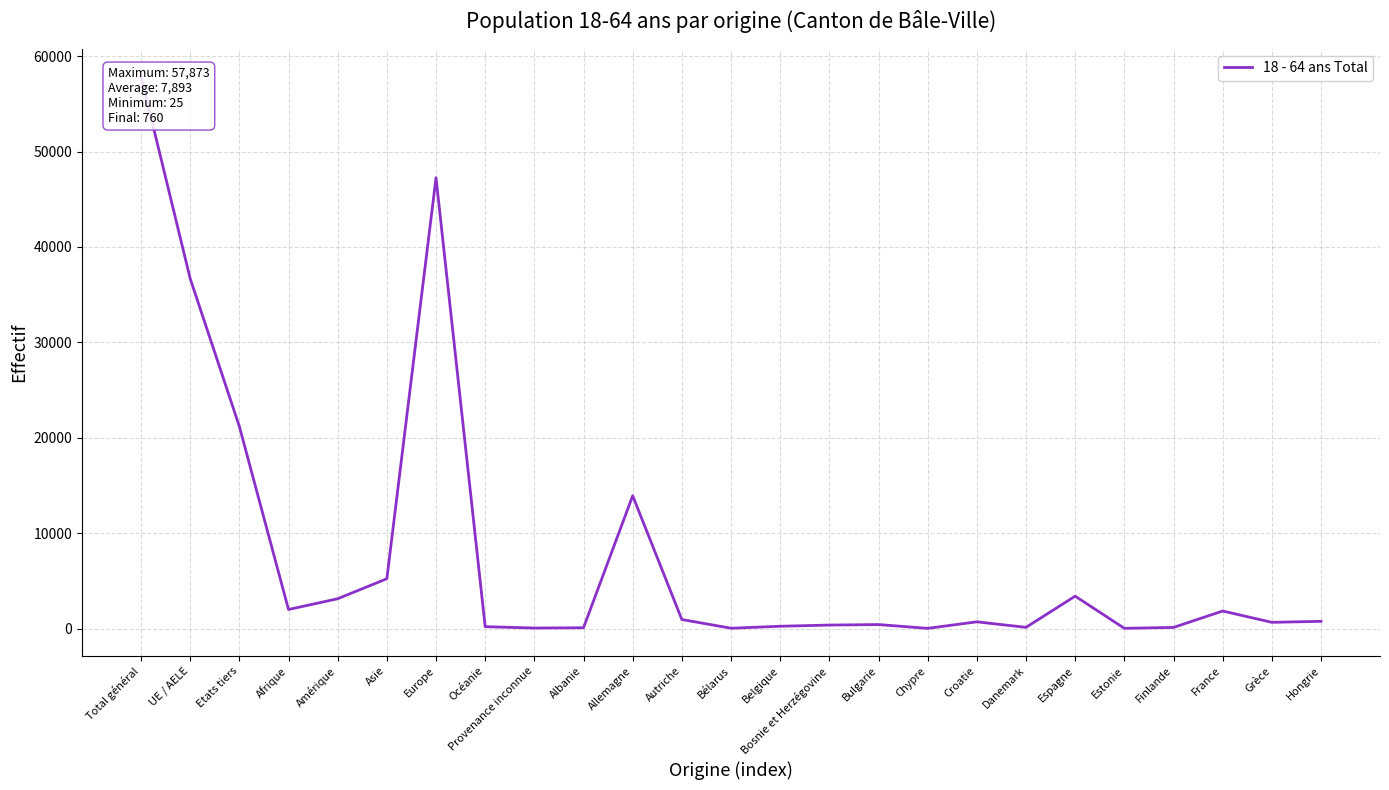

The value at Afrique is 436. True or false?

False